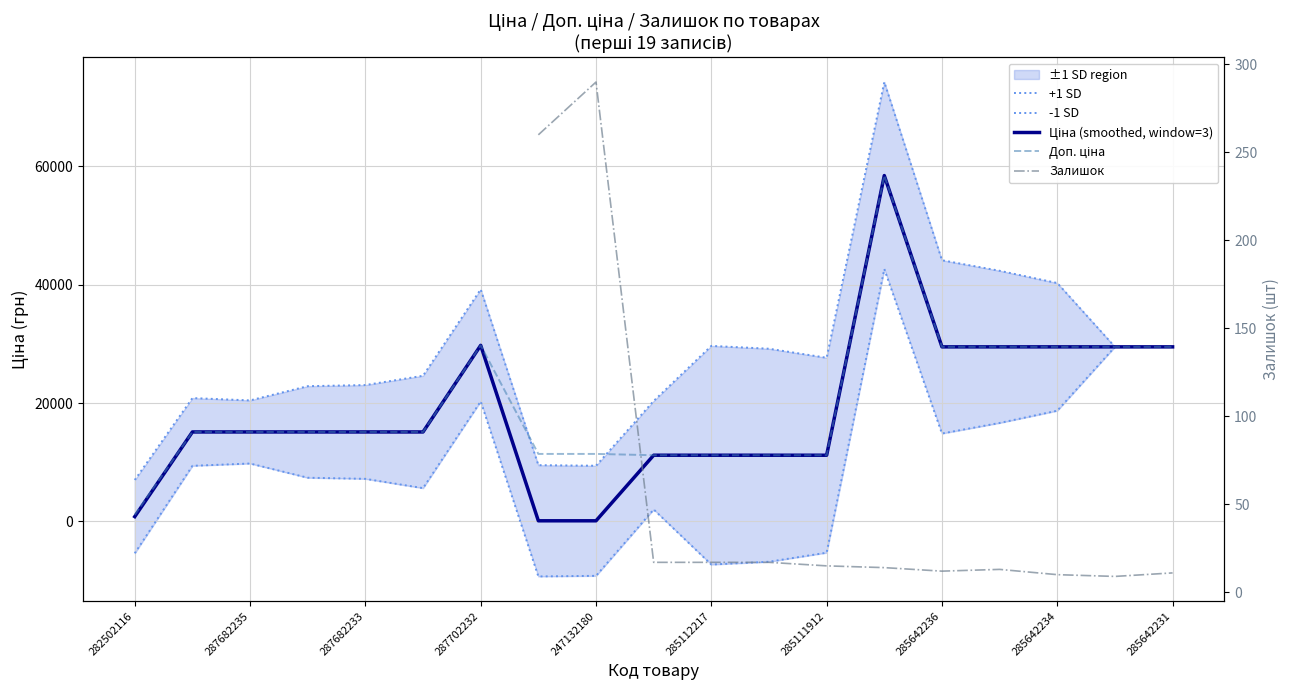

What is the difference between the highest and lowest values at 287682235?

10659.7